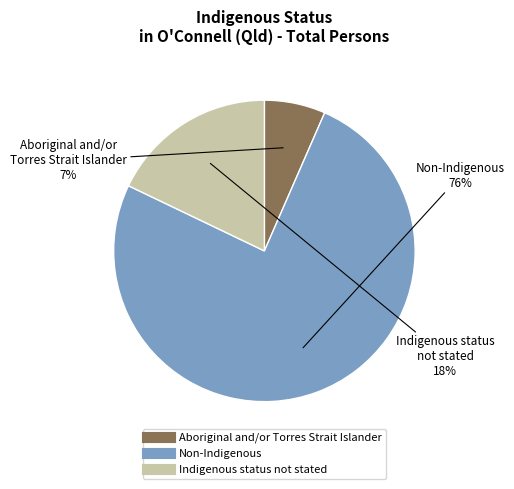

Rank the categories by value from lowest to highest.

Aboriginal and/or Torres Strait Islander, Indigenous status not stated, Non-Indigenous